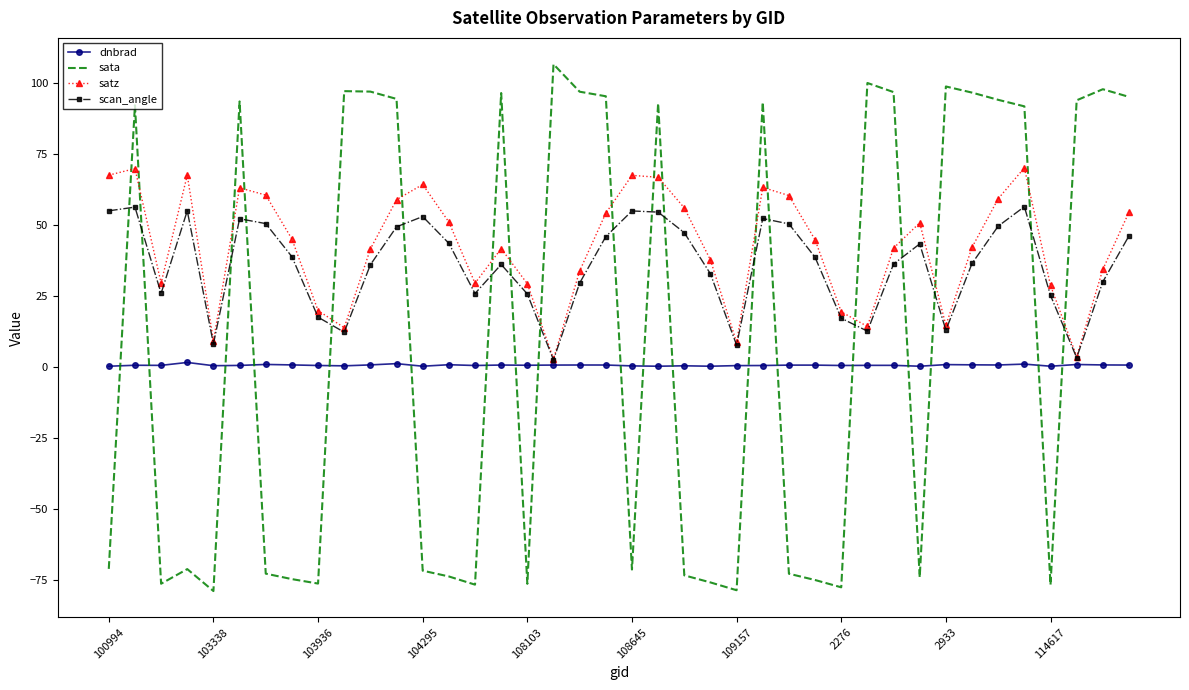

Which series has the largest range (max minus min)?

sata